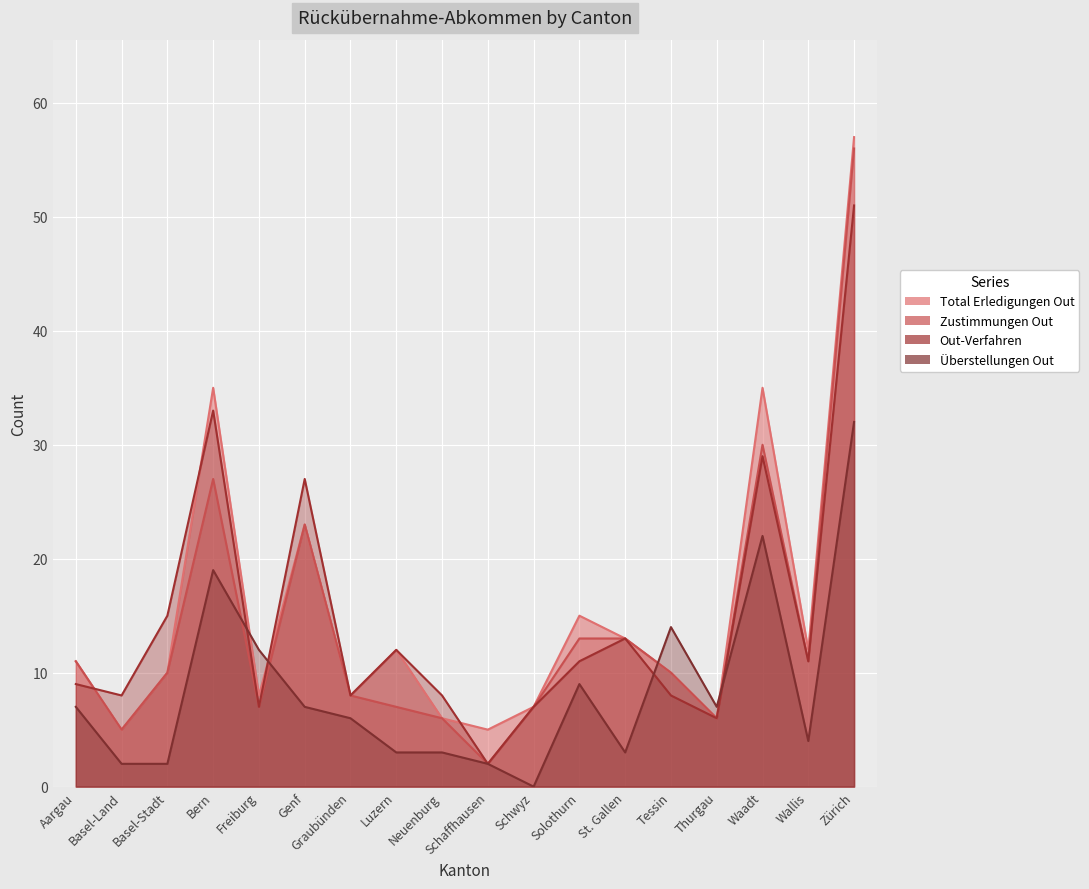

Is it true that Out-Verfahren equals 6 at Thurgau?

True